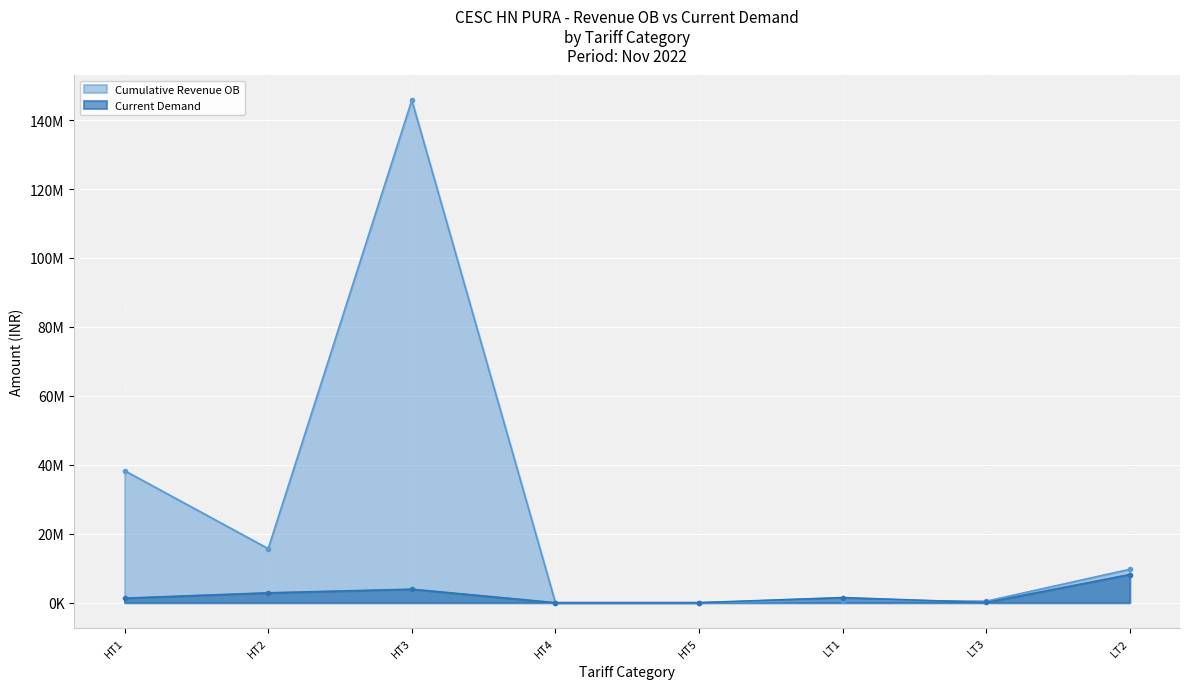

Where is Cumulative Revenue OB nearest to the value 72881283?

HT1